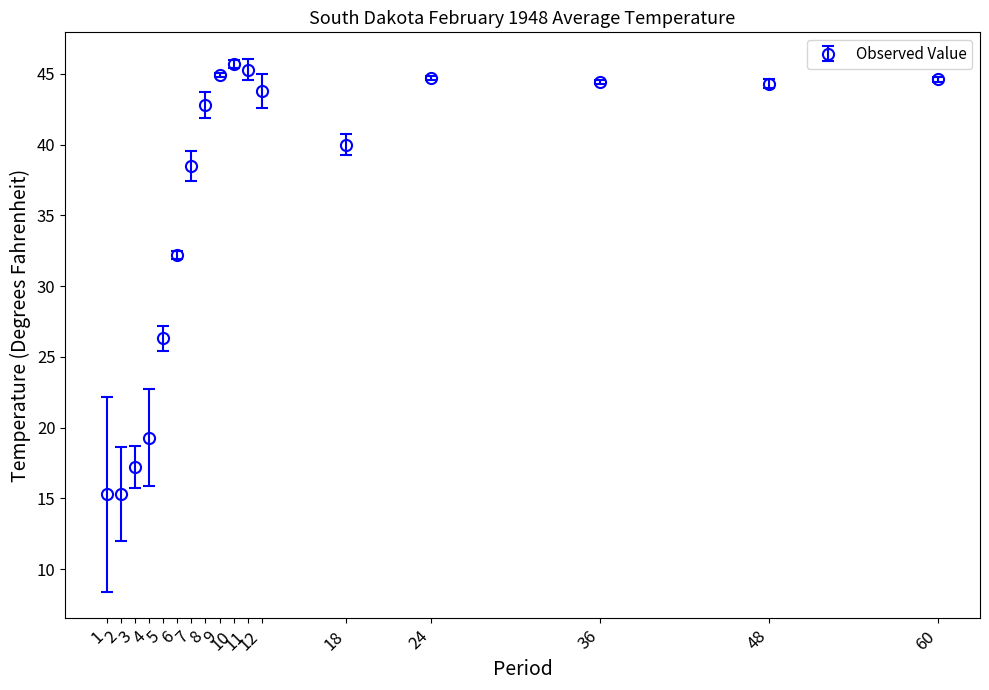

Between 60 and 3, which is larger?

60